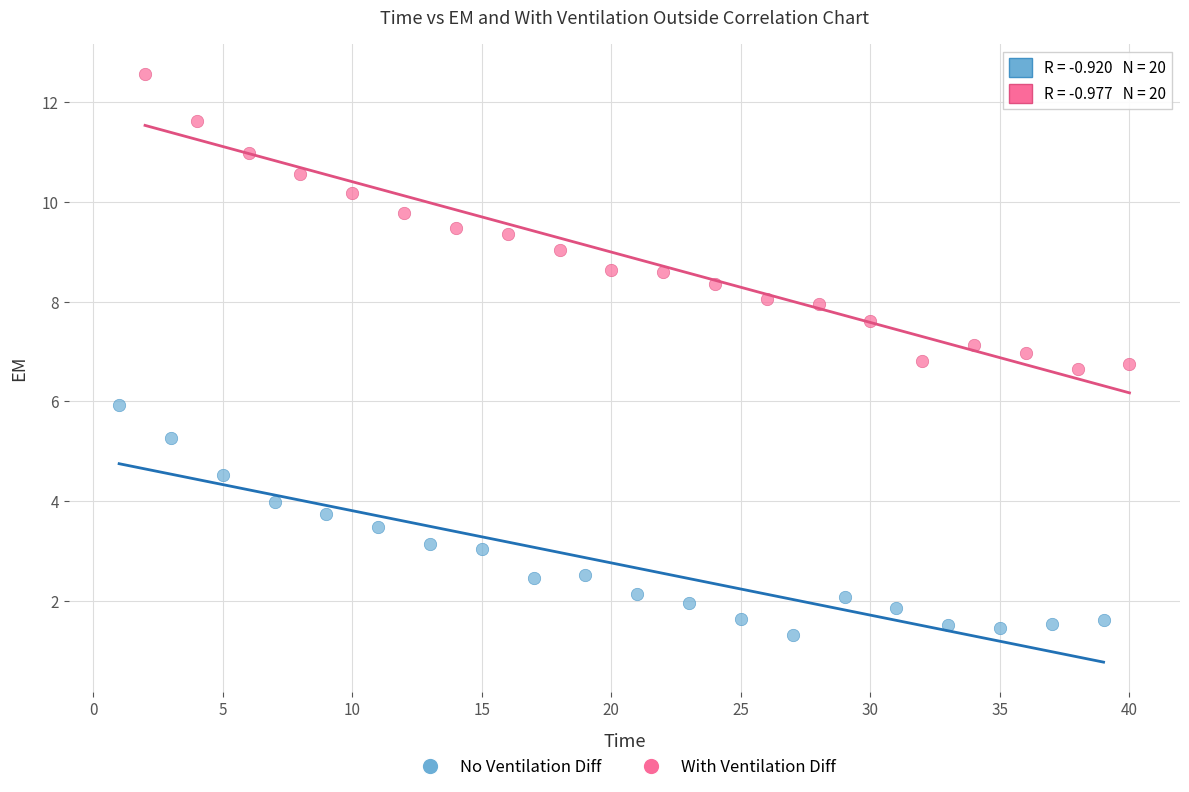

Which series has the widest spread of Y values?

With Ventilation Diff